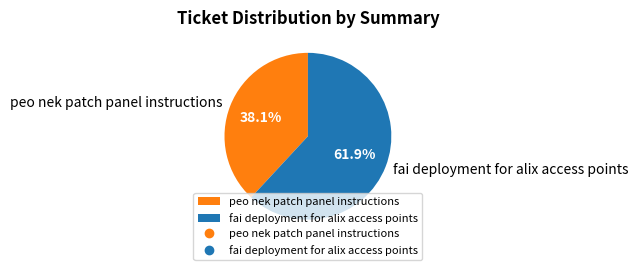

Which category has the biggest portion of the pie?

fai deployment for alix access points